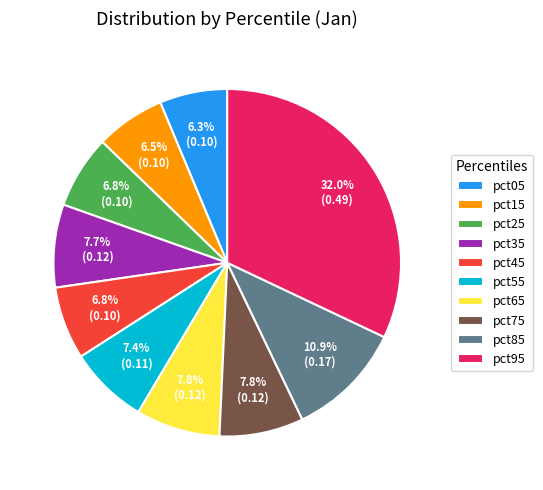

The pct75 slice represents 8% of the pie. True or false?

True